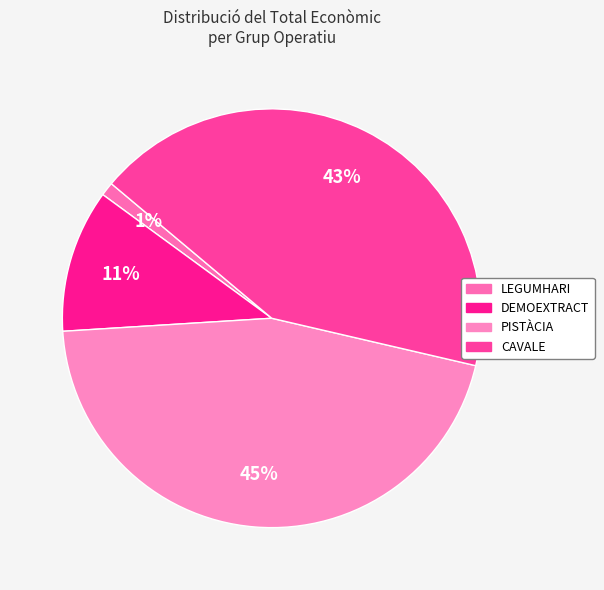

Does any single category account for the majority?

No